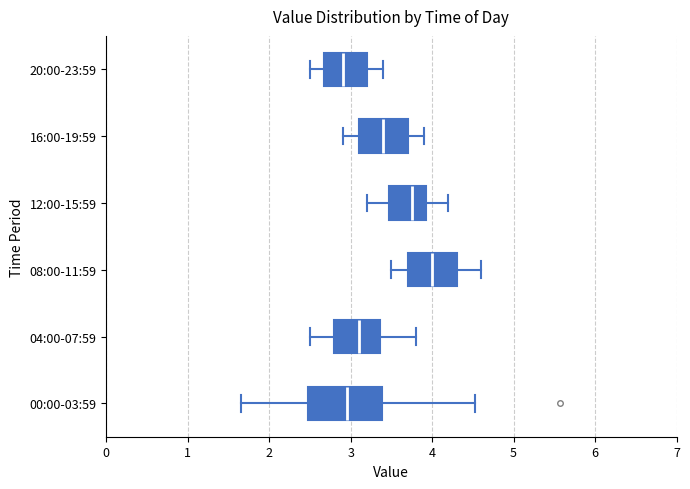

Which box is the widest, from its left edge to its right edge?

00:00-03:59